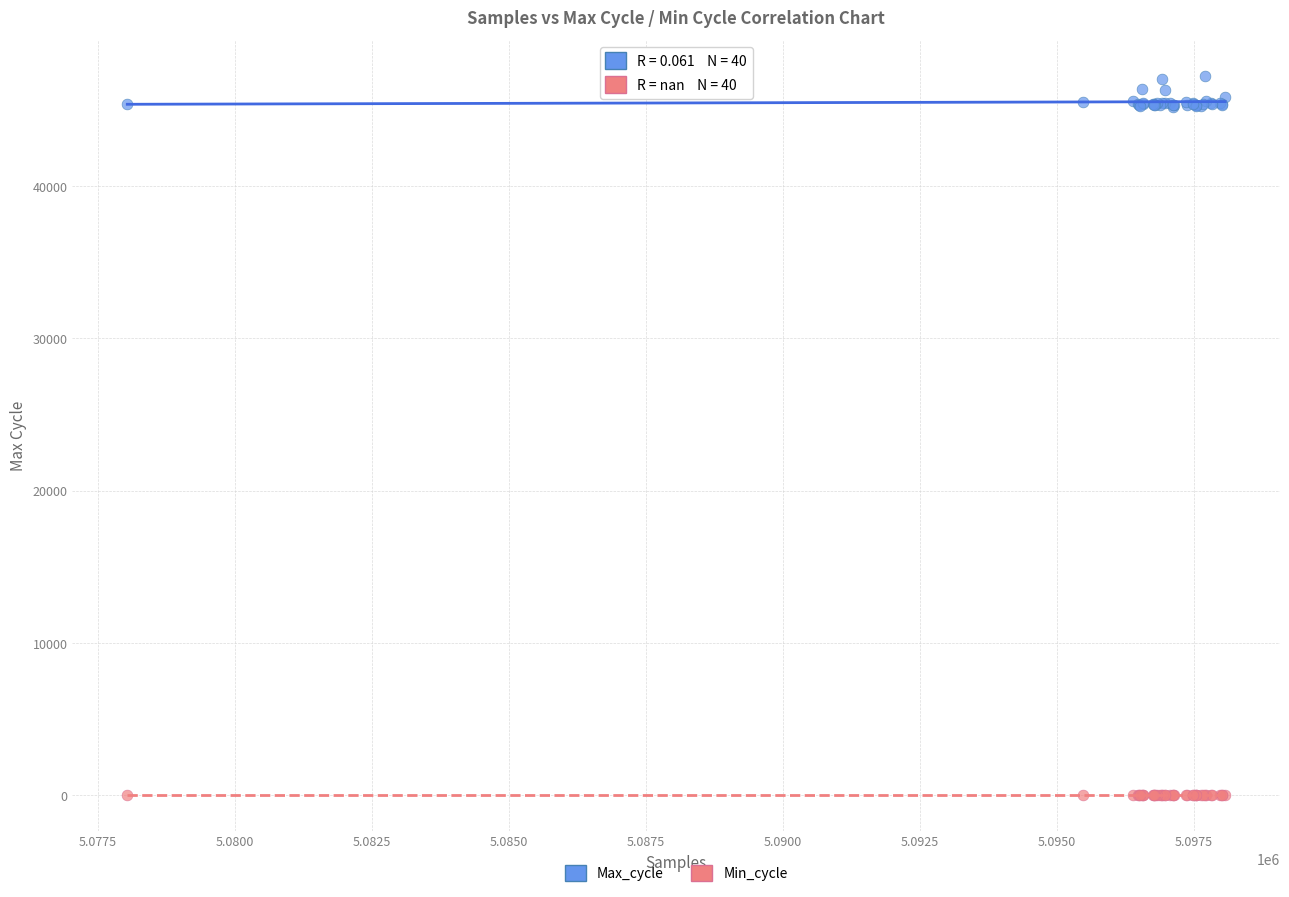

Which series reaches the maximum Y coordinate?

Max_cycle